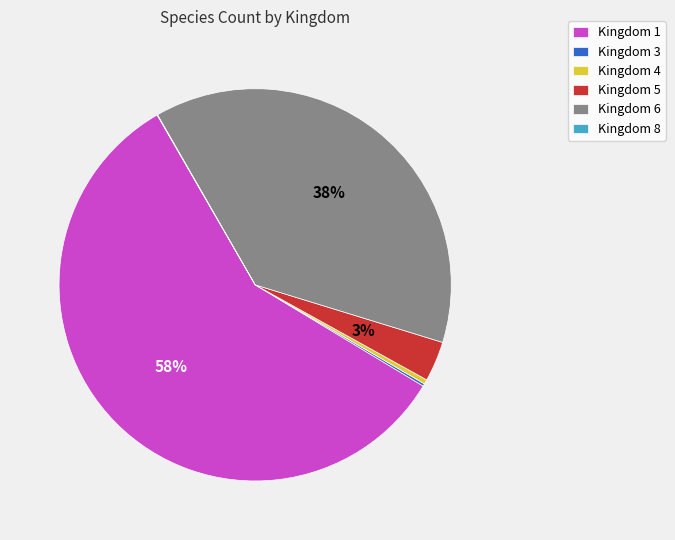

Combined, do Kingdom 5 and Kingdom 6 account for over 50%?

No